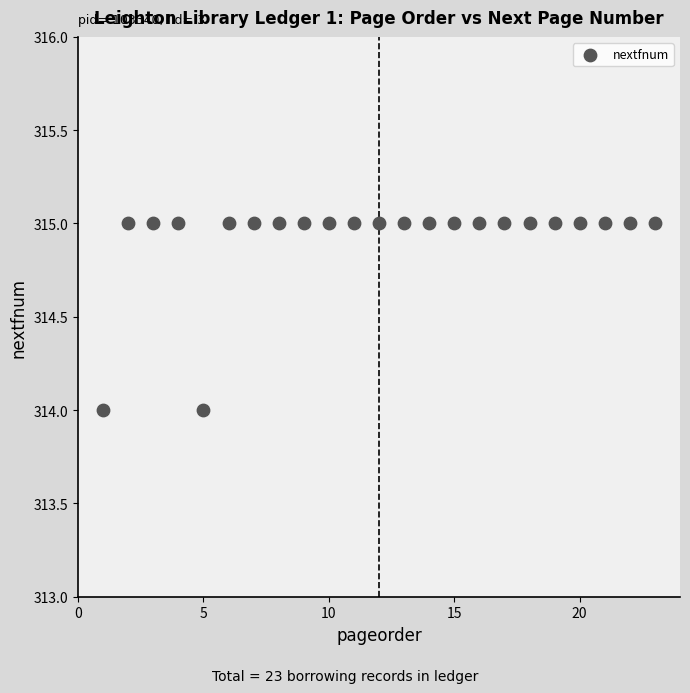

What is the range of X values (max minus min)?

22